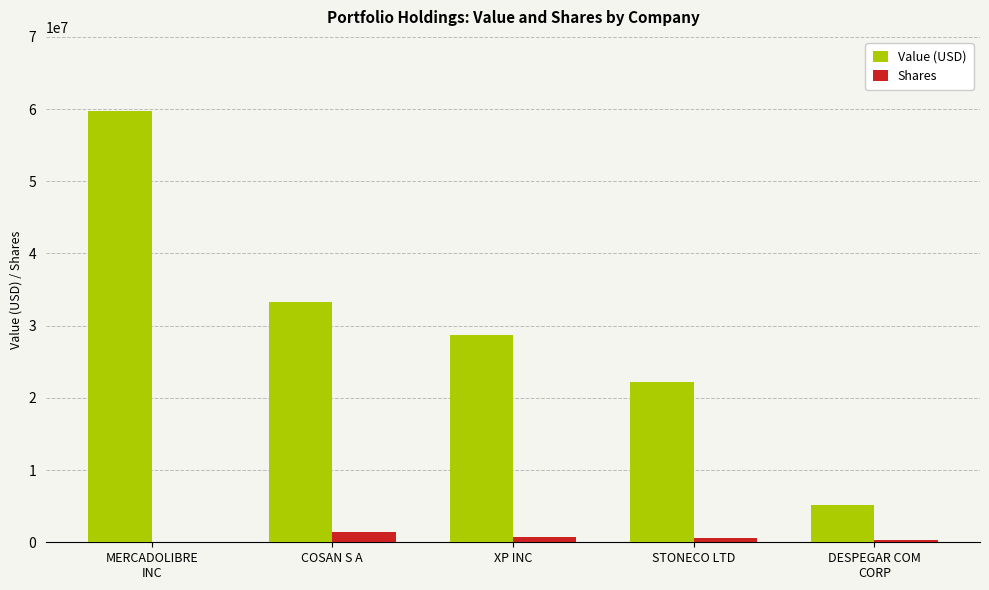

The Shares series shows 1455214 at COSAN S A. True or false?

True